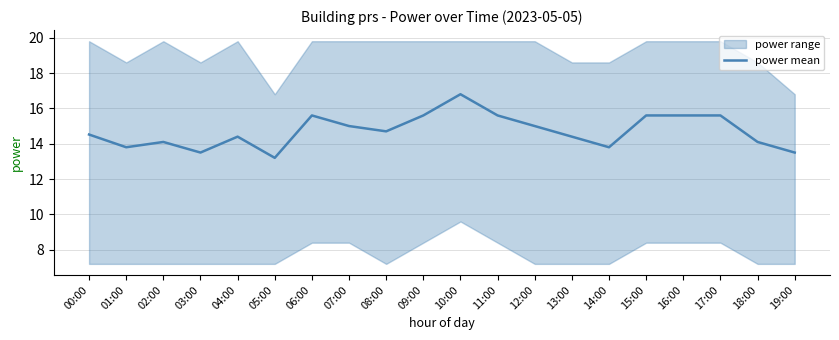

How many data points are less than 14?

5